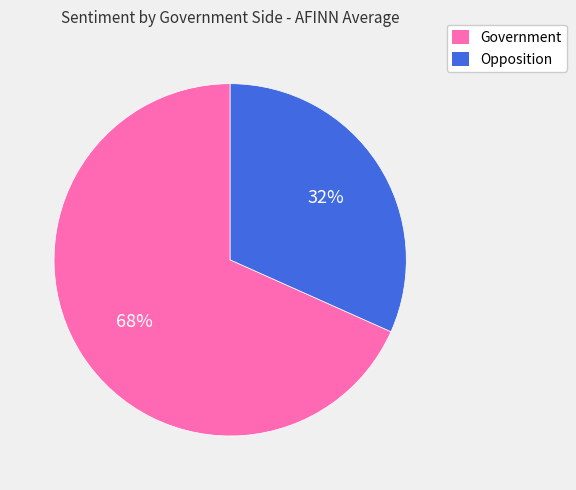

To the nearest percent, what is the average slice percentage?

50%